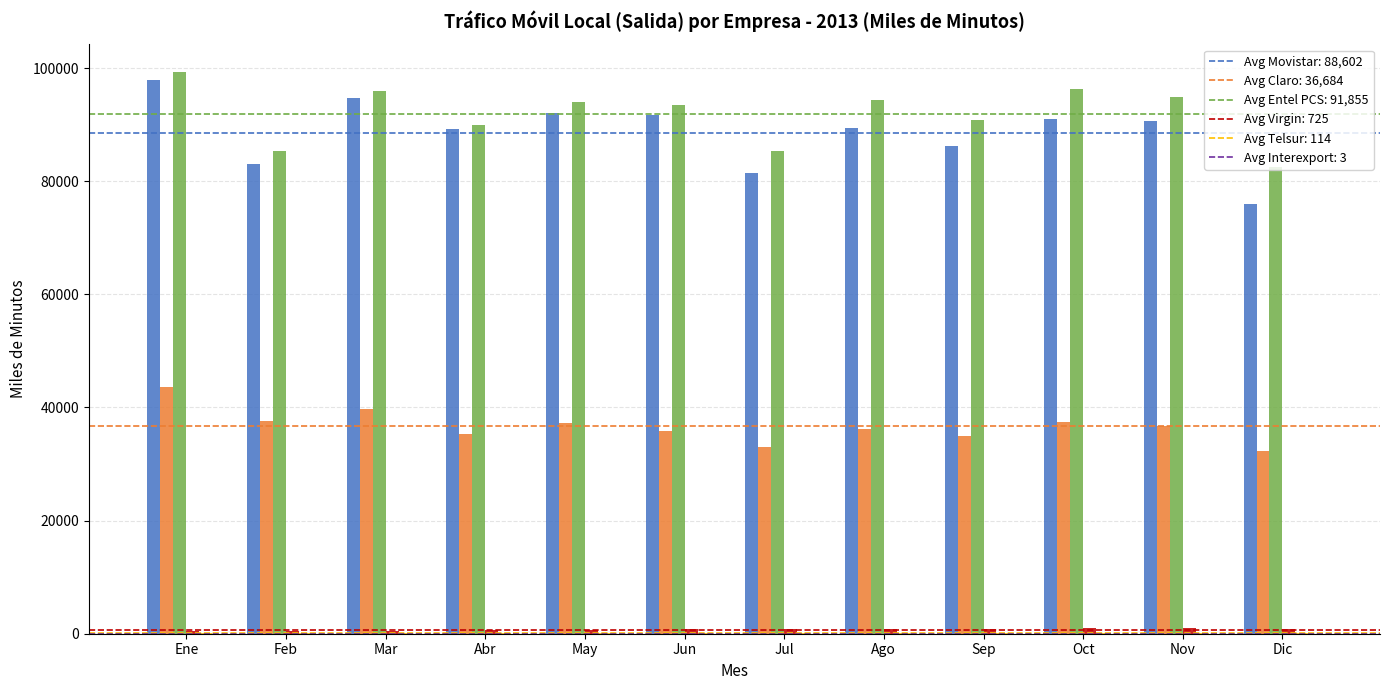

What is the total value across all series at Abr?

215137.4